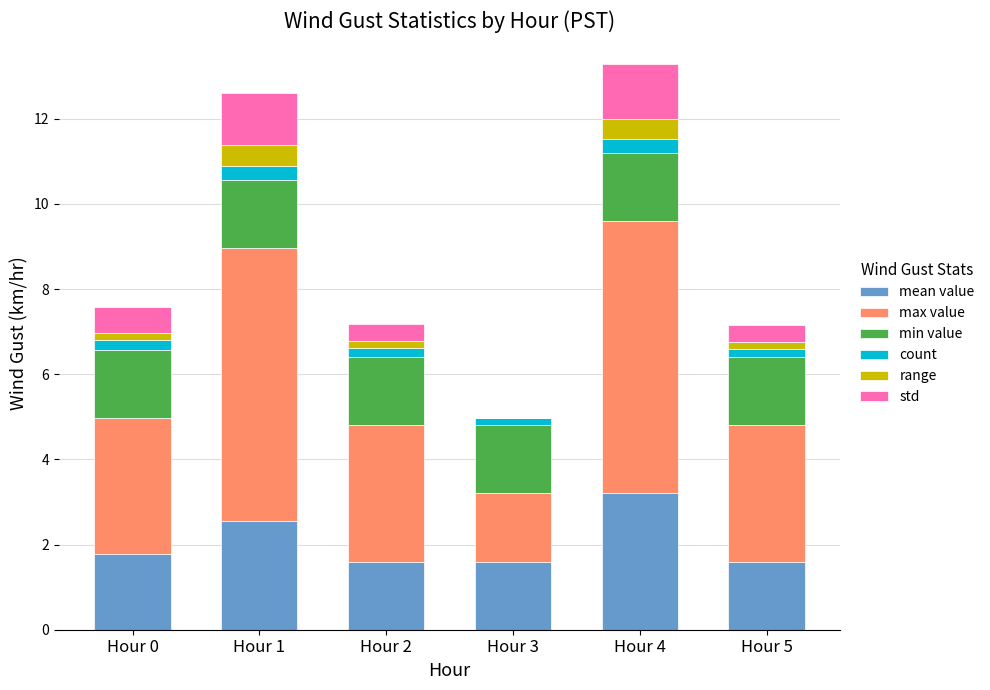

What is the difference between the maximum and minimum values in the max value series?

4.8